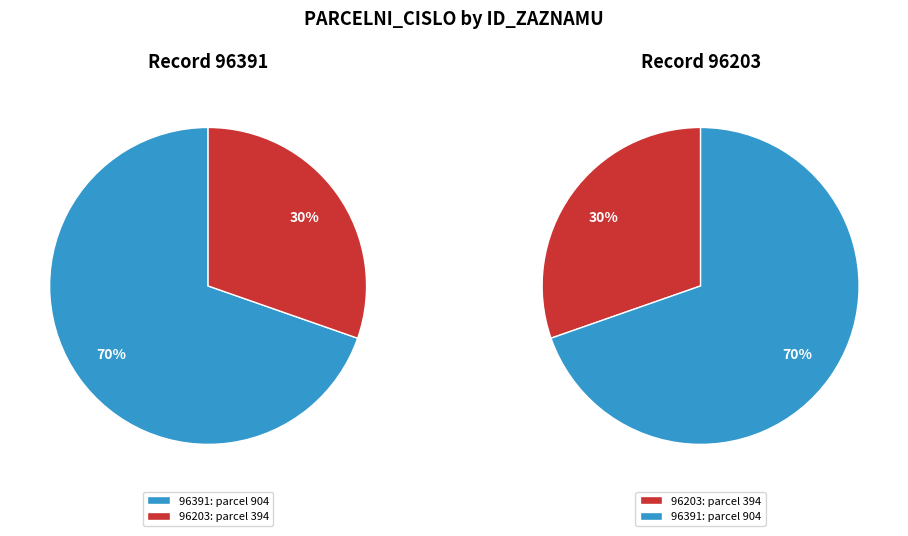

What percentage is the 96391 slice, to the nearest percent?

70%